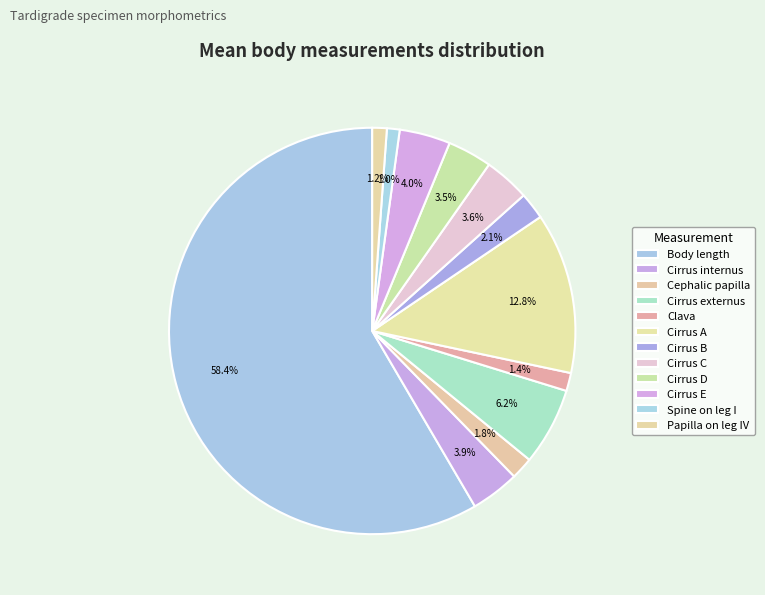

True or false: Cirrus E accounts for 4% of the total.

True